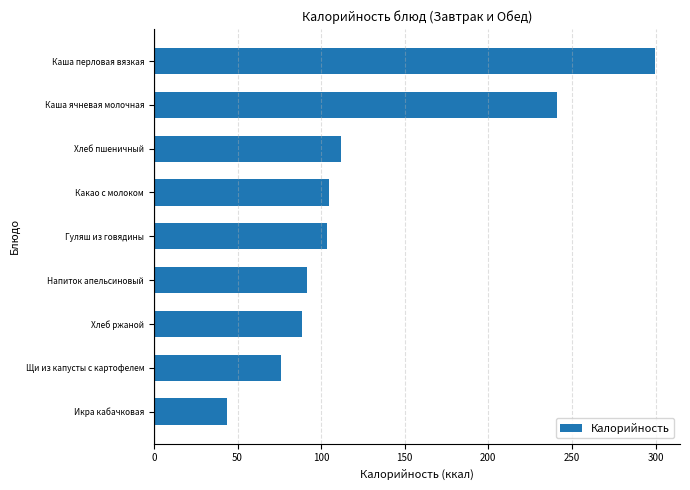

The chart shows a value of 91.8 at Напиток апельсиновый. True or false?

True